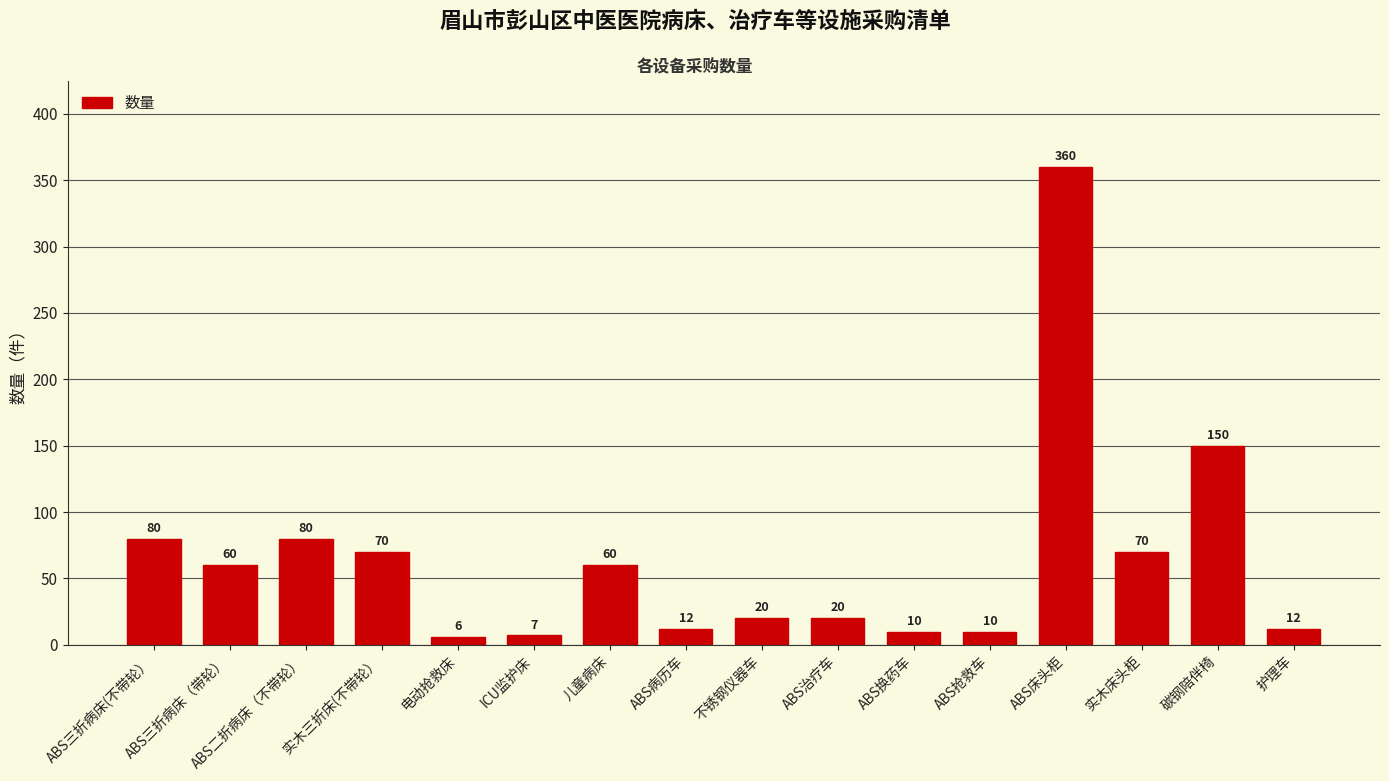

At which label does the data first exceed 60?

ABS三折病床(不带轮）